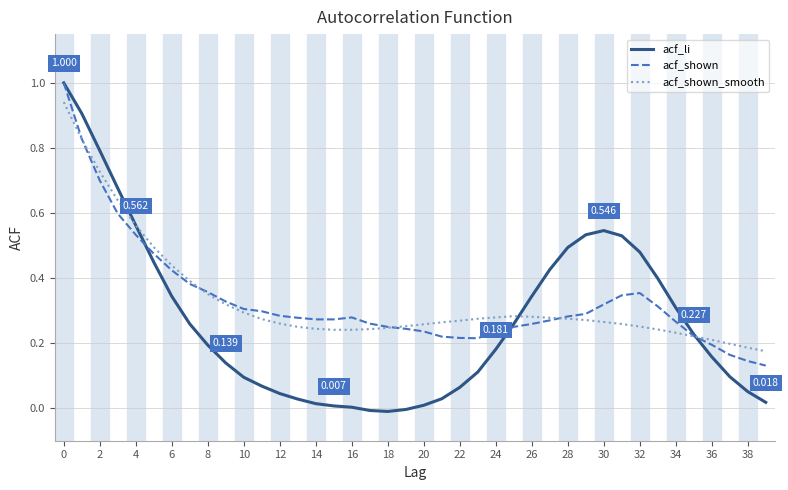

Which series has the largest range (max minus min)?

acf_li